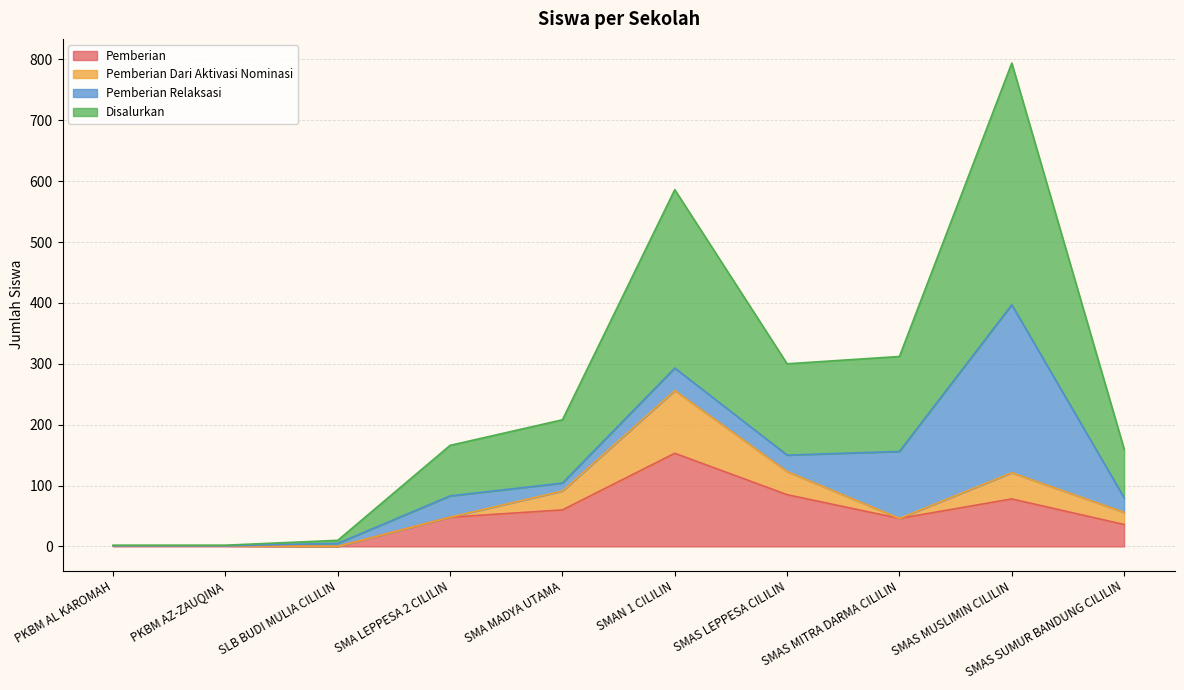

How many interior local valleys does the Disalurkan series have?

1